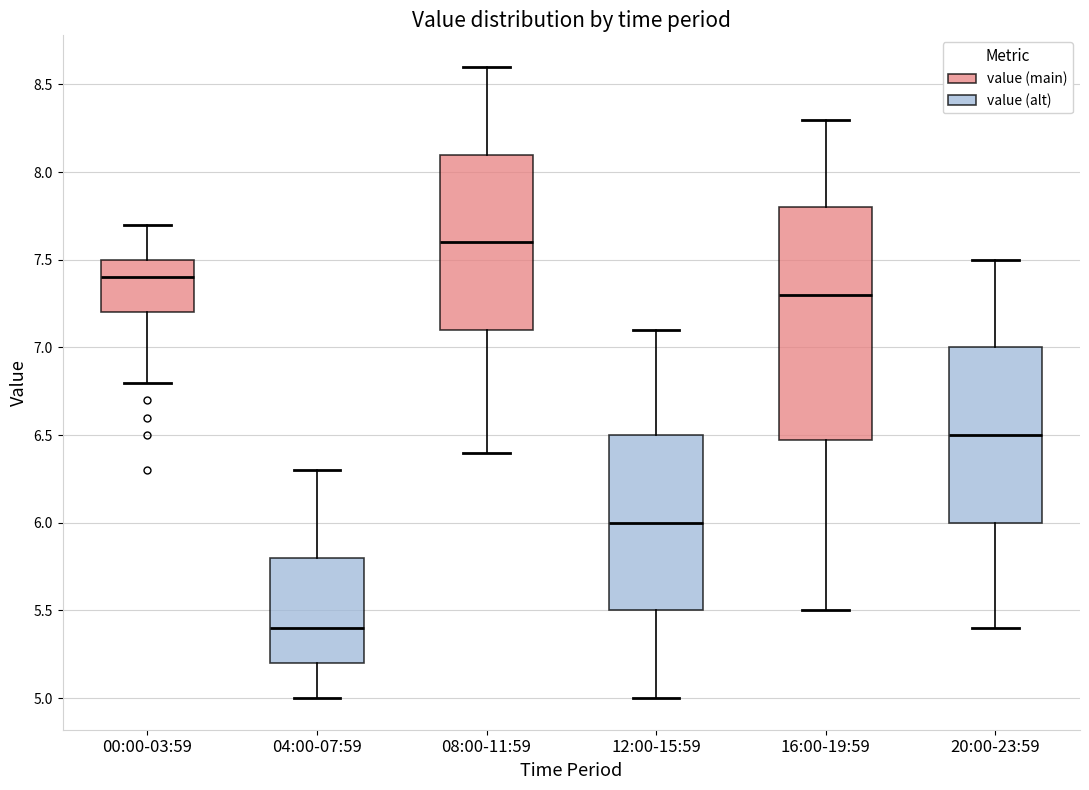

Which box's median line is the highest?

08:00-11:59